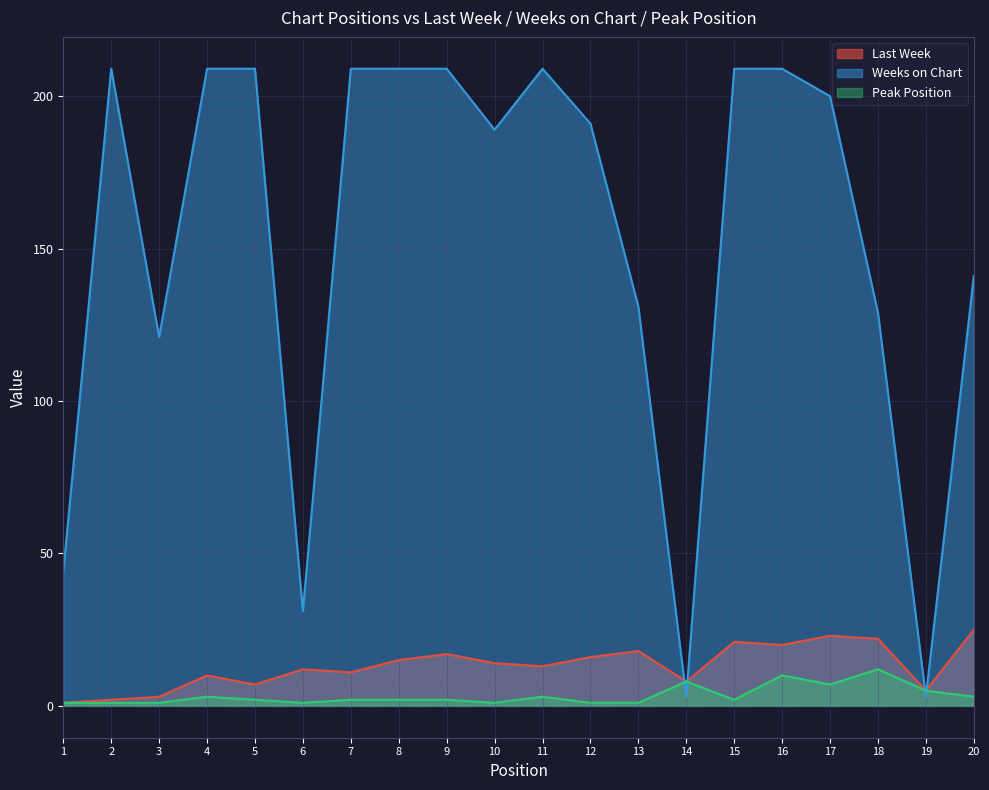

Which series has the largest range (max minus min)?

Weeks on Chart